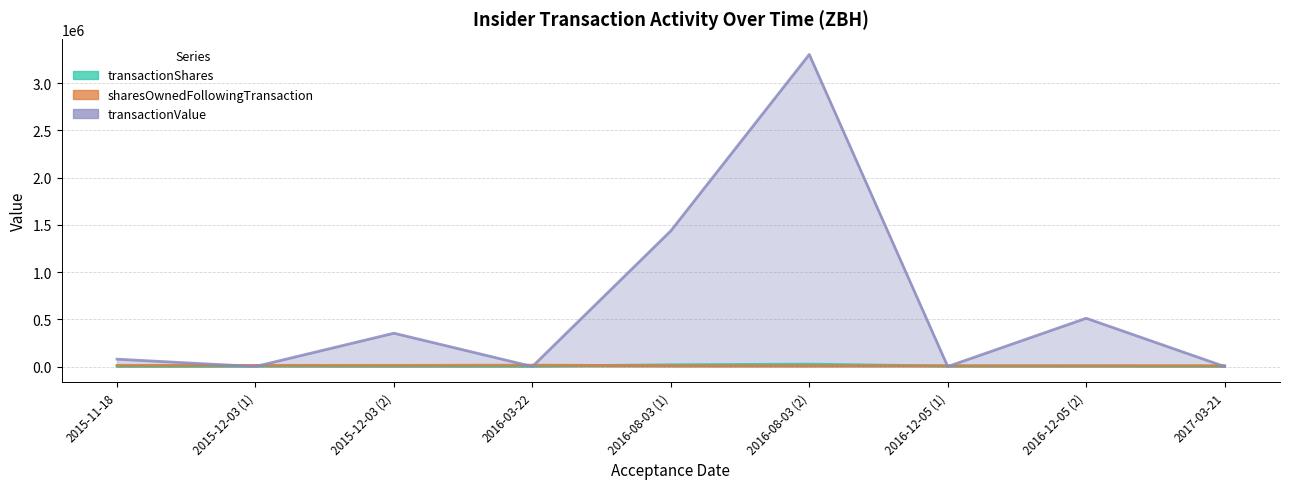

What is the sum of all transactionValue values?

5679288